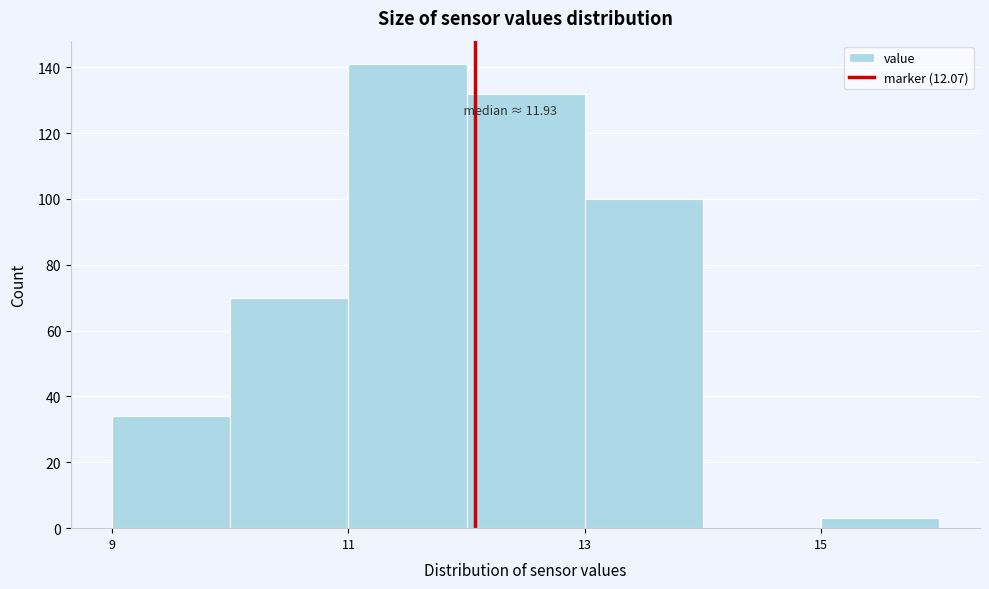

Which range on the x-axis has the tallest bar?

11 to 12